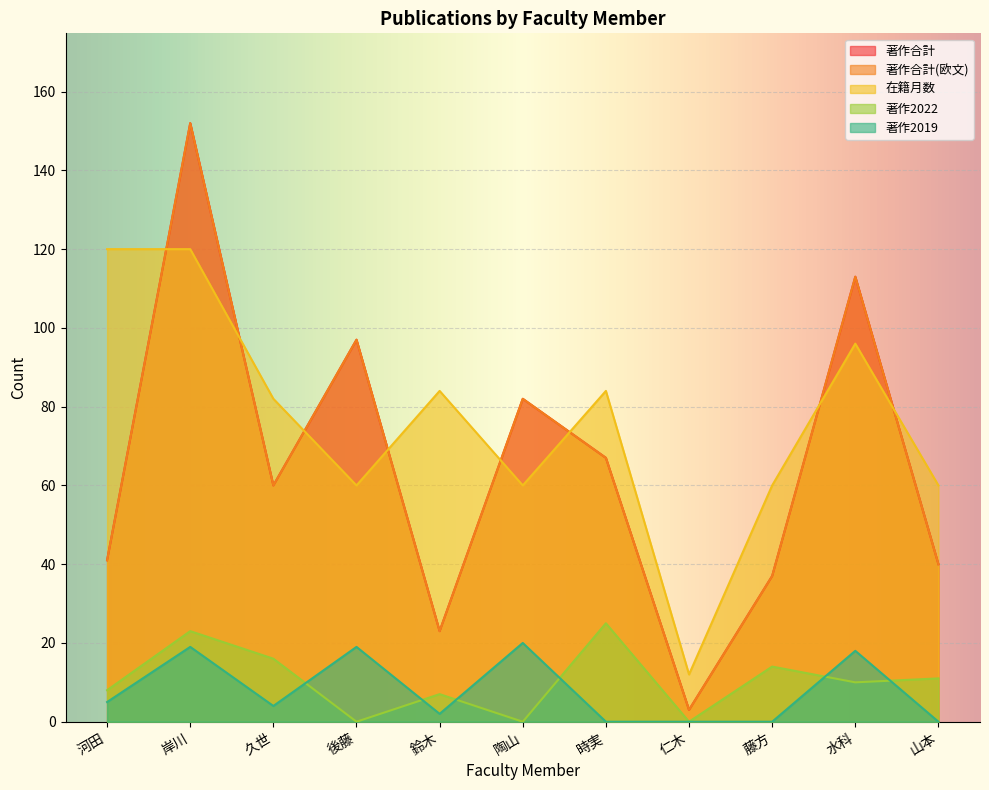

How many categories are shown in the chart?

11